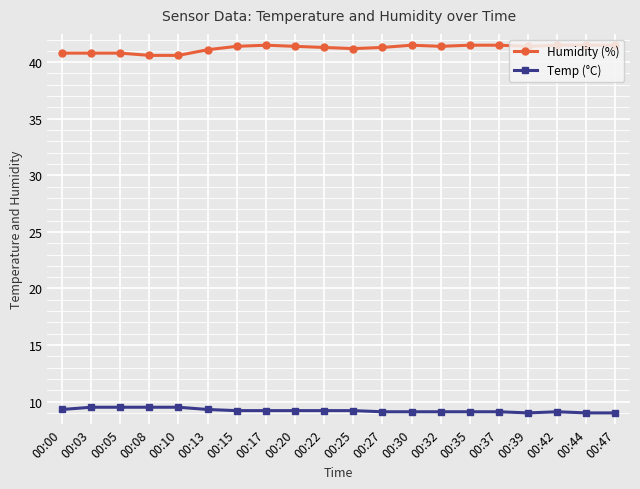

What is the difference between the Humidity (%) values at 00:35 and 00:20?

0.1